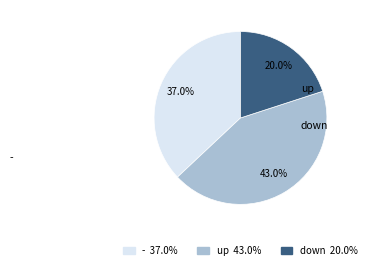

How many slices are in this pie chart?

3